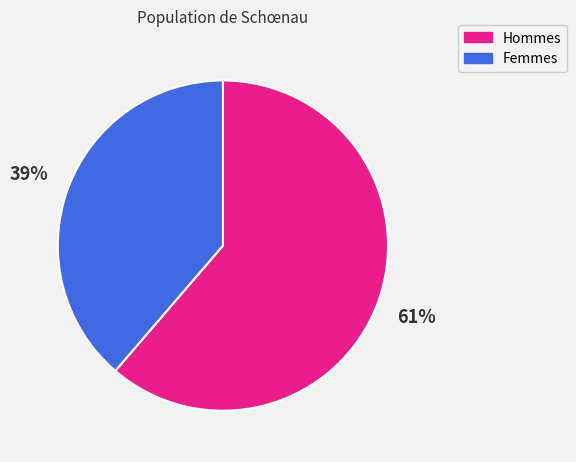

How many segments does this pie chart have?

2